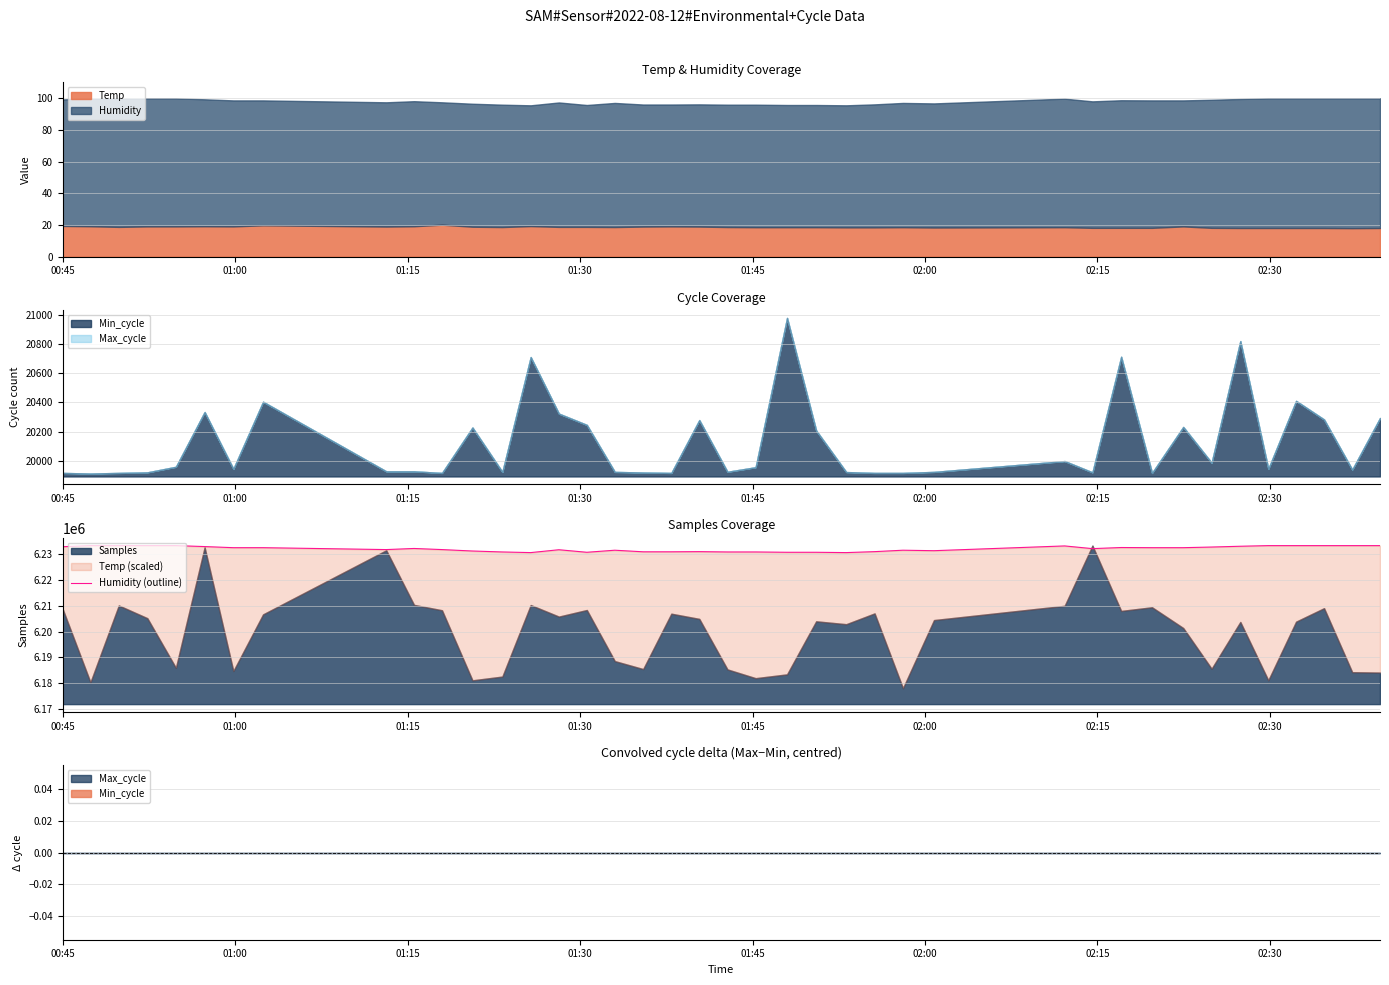

What is the minimum value for Temp?

18.0